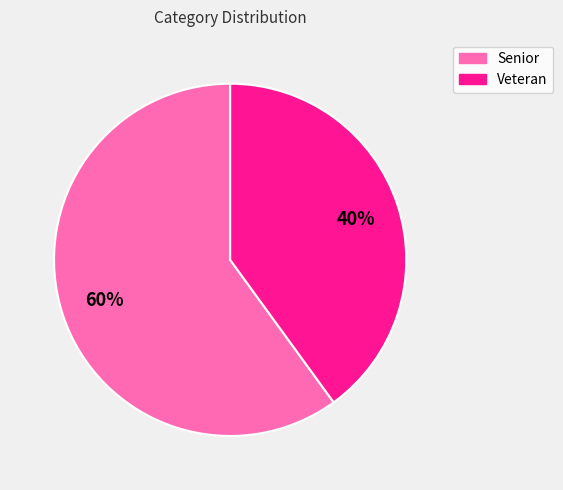

Between Senior and Veteran, which is larger?

Senior